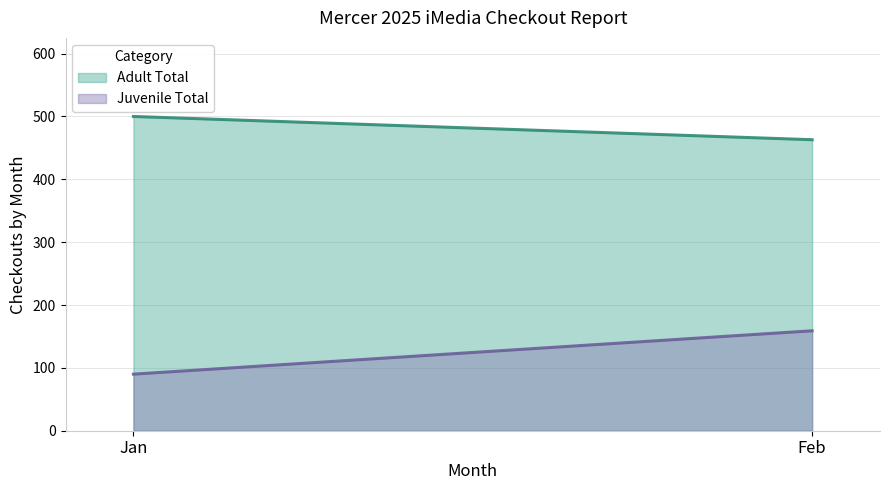

What is the value of the Juvenile Total point at the 1st from the left?

90